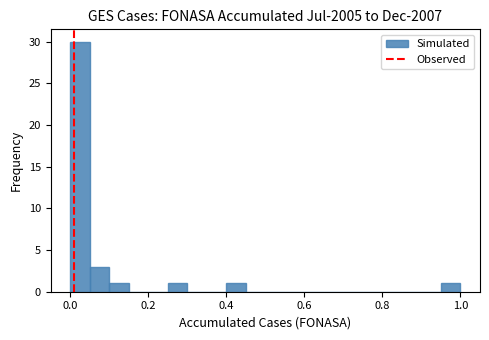

Around what value on the x-axis is the tallest bar? Give the approximate position of its centre, as read against the axis.

0.02